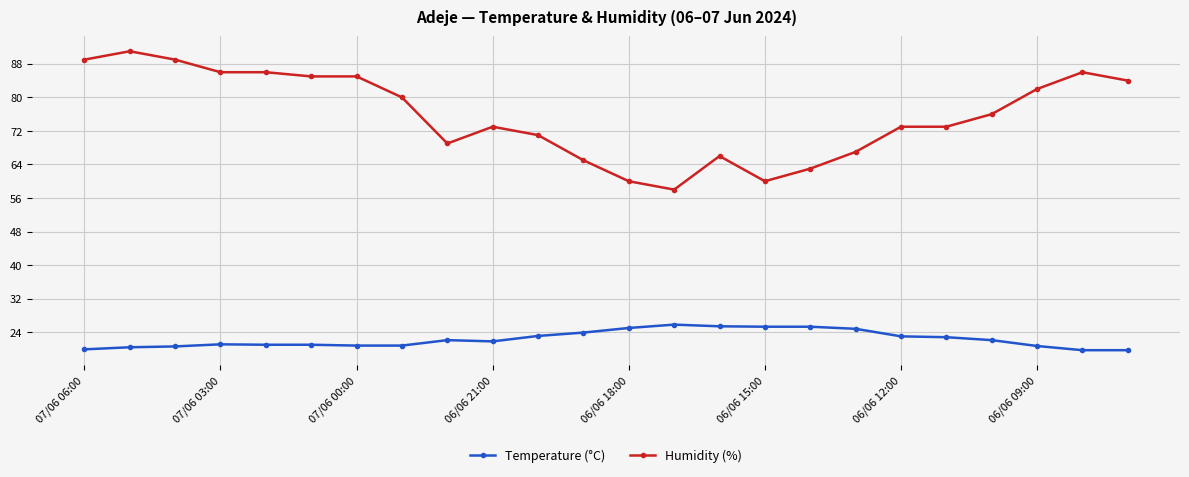

List the series in order of their peak value, lowest first.

Temperature (°C), Humidity (%)